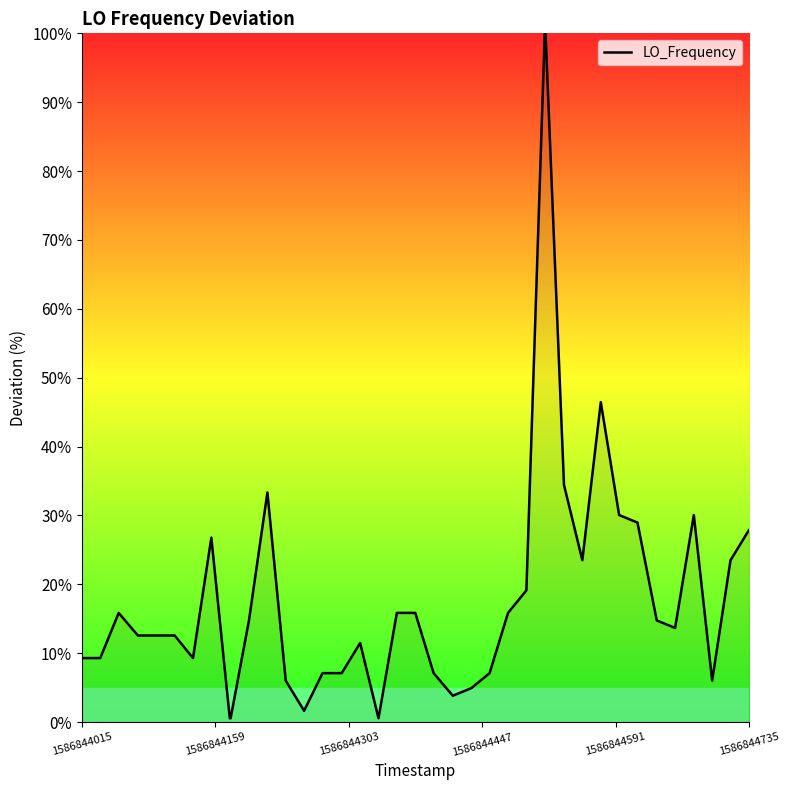

What is the greatest value displayed?

100.0